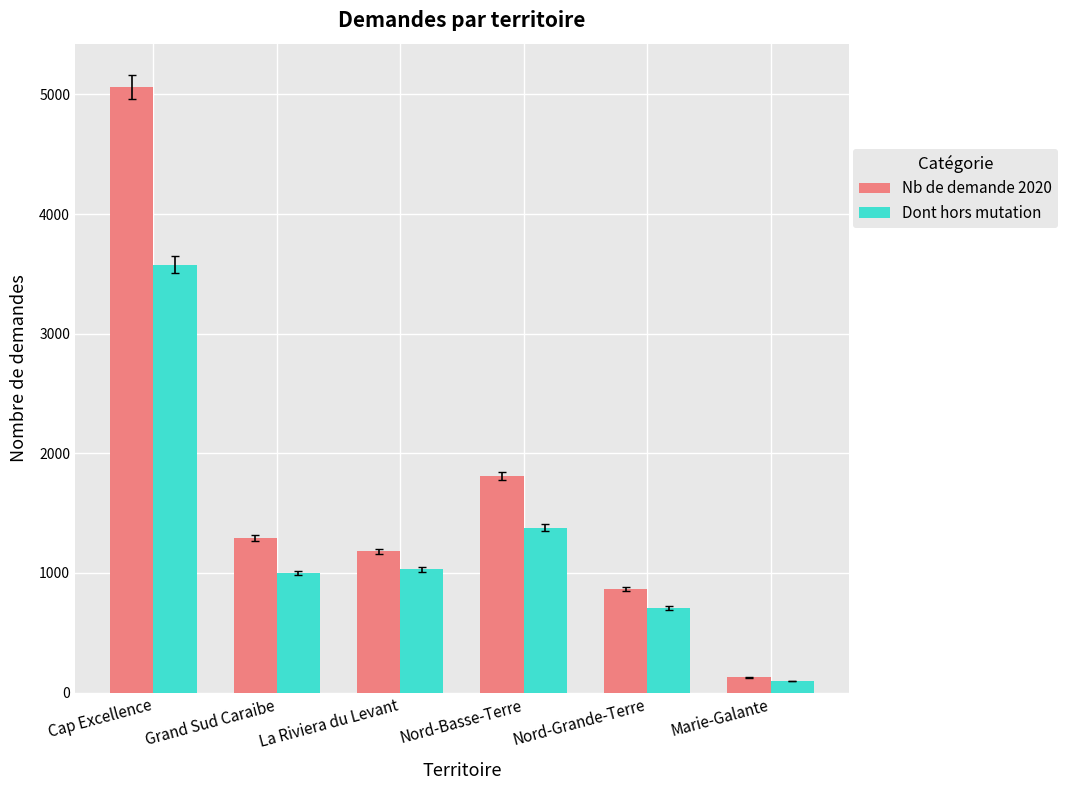

Rank the categories by Nb de demande 2020 value from highest to lowest.

Cap Excellence, Nord-Basse-Terre, Grand Sud Caraibe, La Riviera du Levant, Nord-Grande-Terre, Marie-Galante